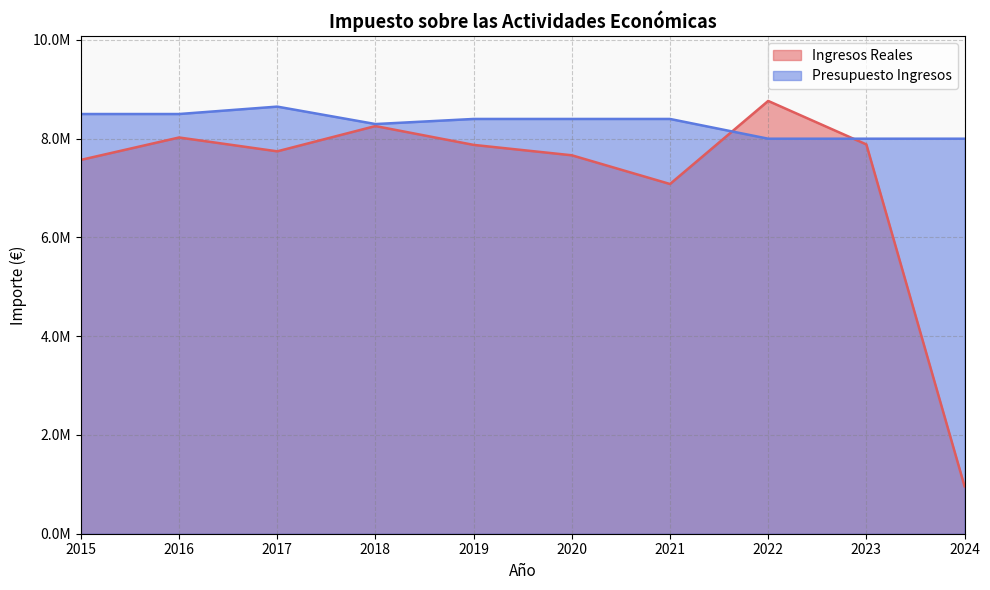

What is the value of the Ingresos Reales point at the 1st from the left?

7570979.0